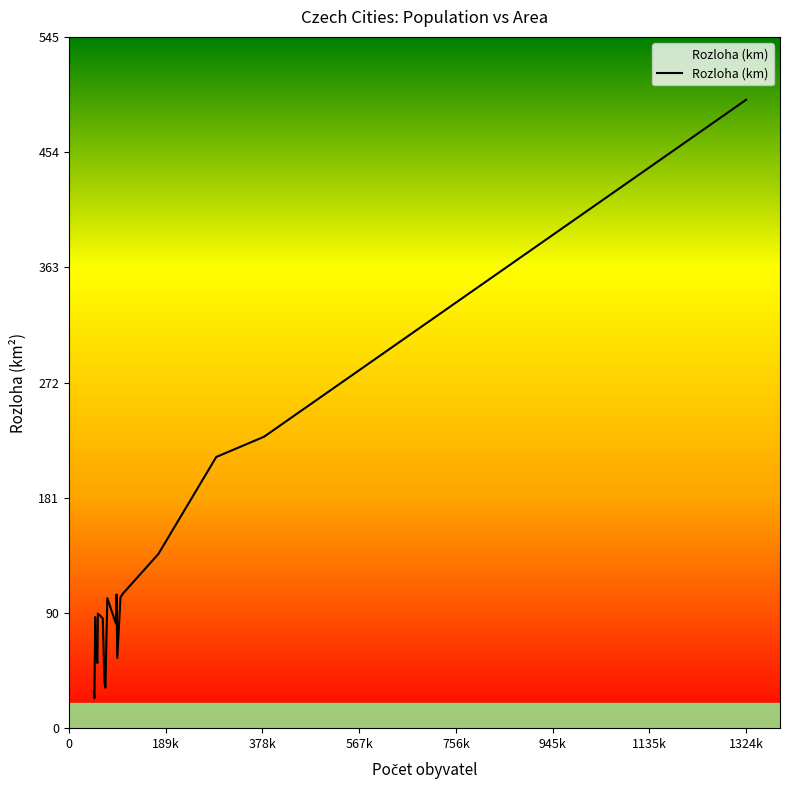

What is the minimum value shown in the chart?

23.8